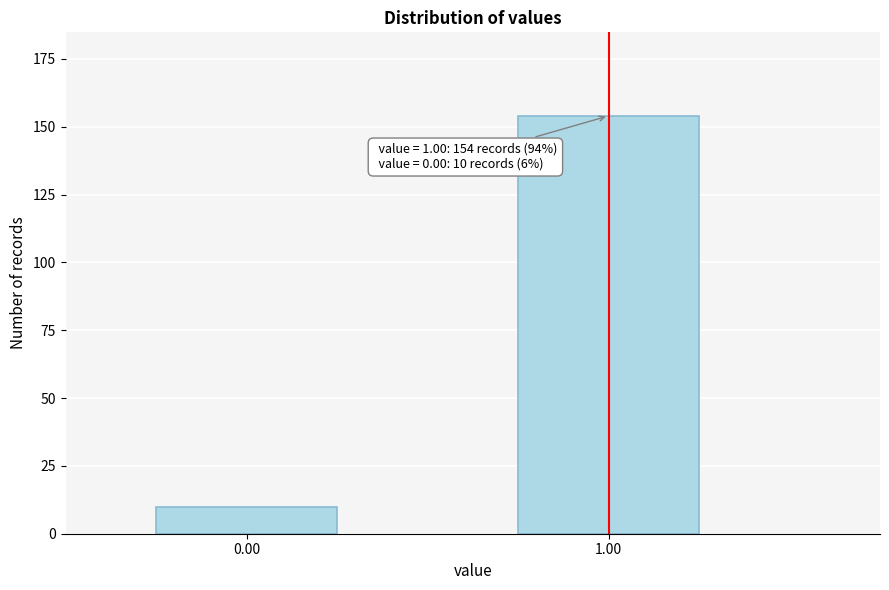

Reading left to right, what are all the values shown in this chart?

10	154